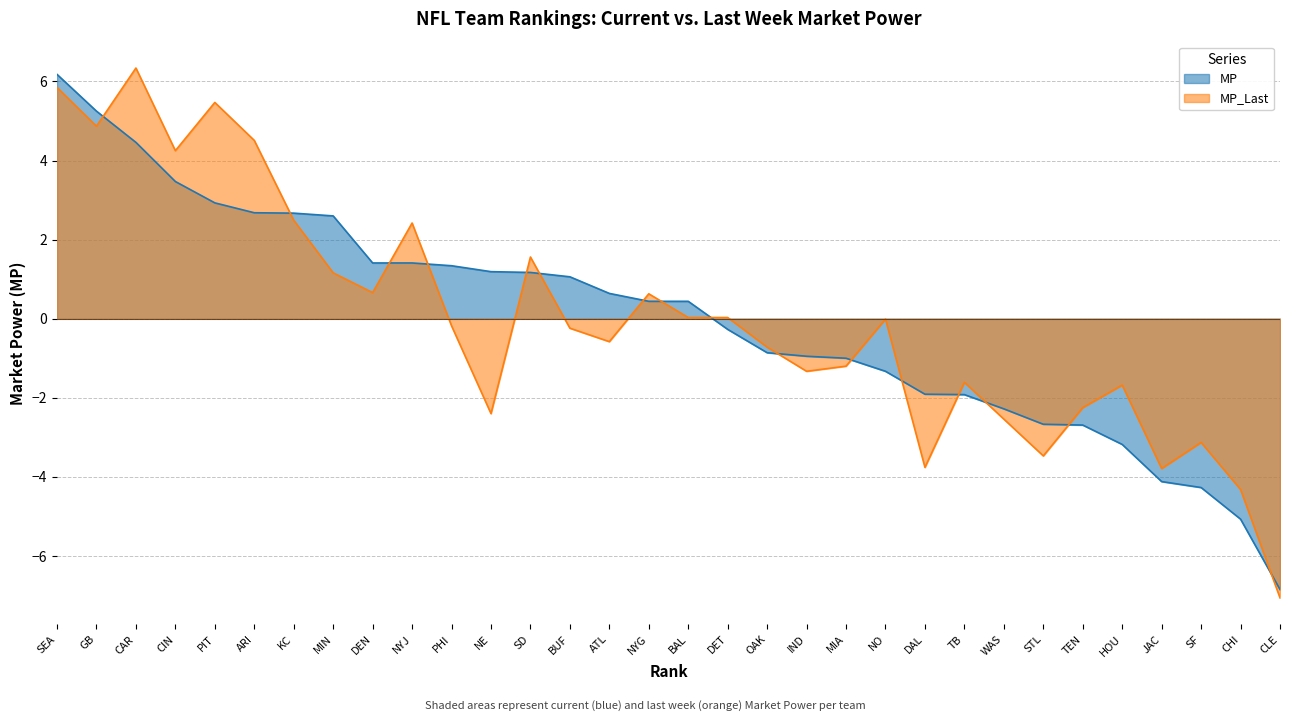

What is the difference between the maximum and minimum values in the MP_Last series?

13.4